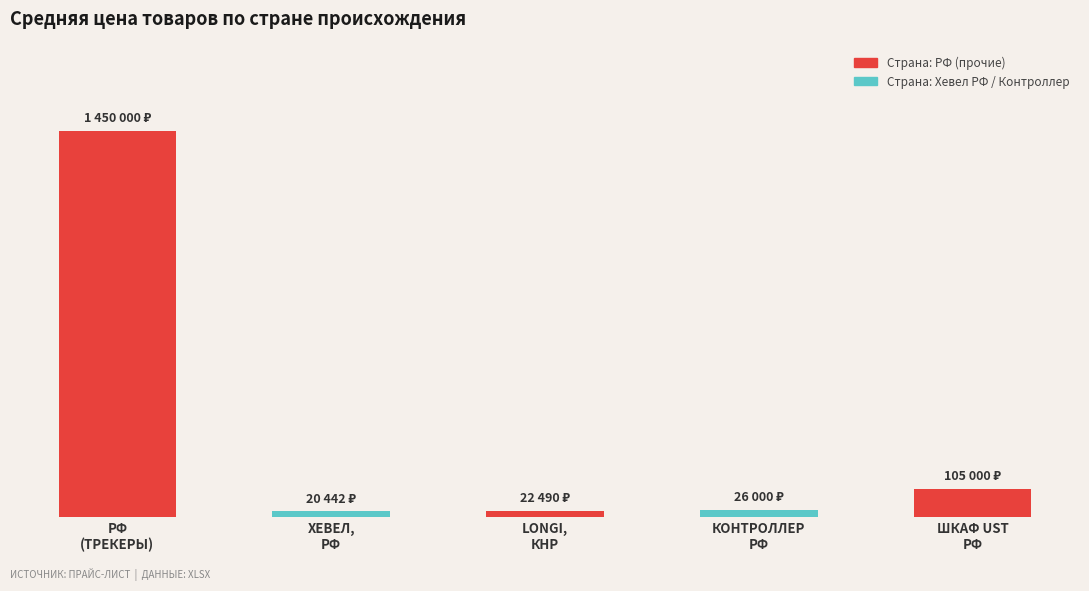

Are the bars horizontal?

No